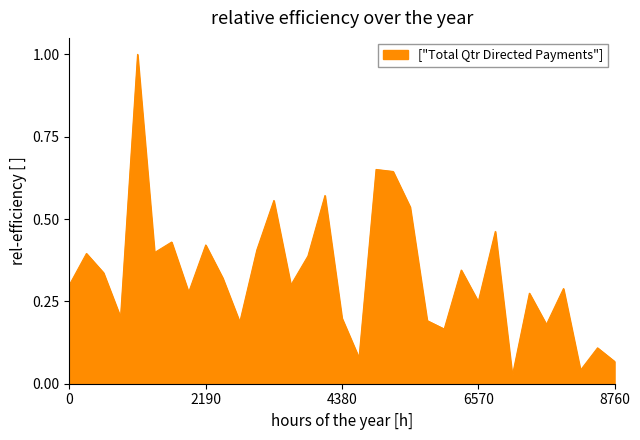

Does the chart have visible grid lines?

No